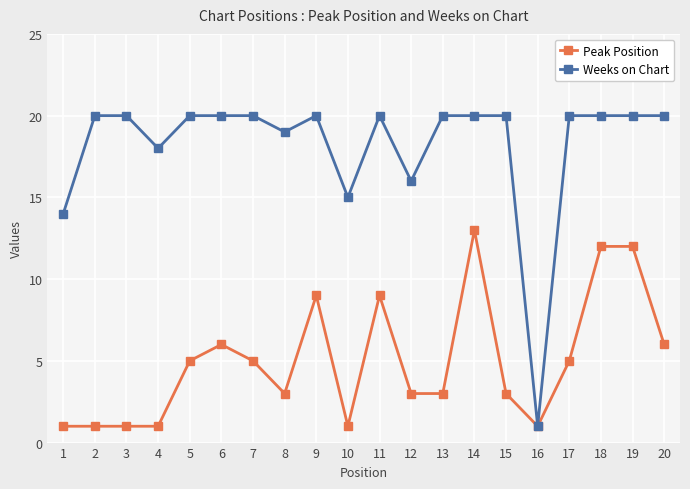

At which label does Weeks on Chart reach its minimum?

16